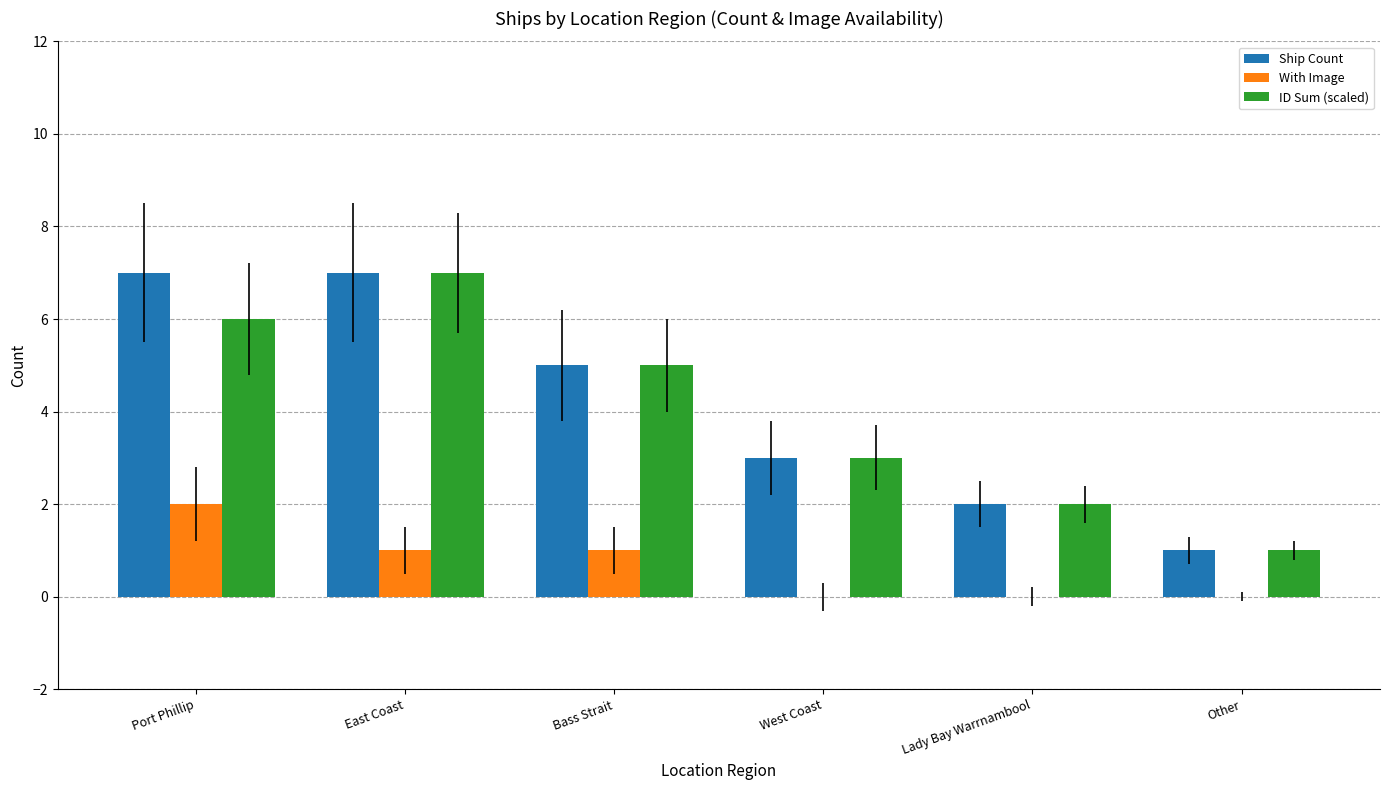

What are all the series names shown in the legend?

Ship Count, With Image, ID Sum (scaled)